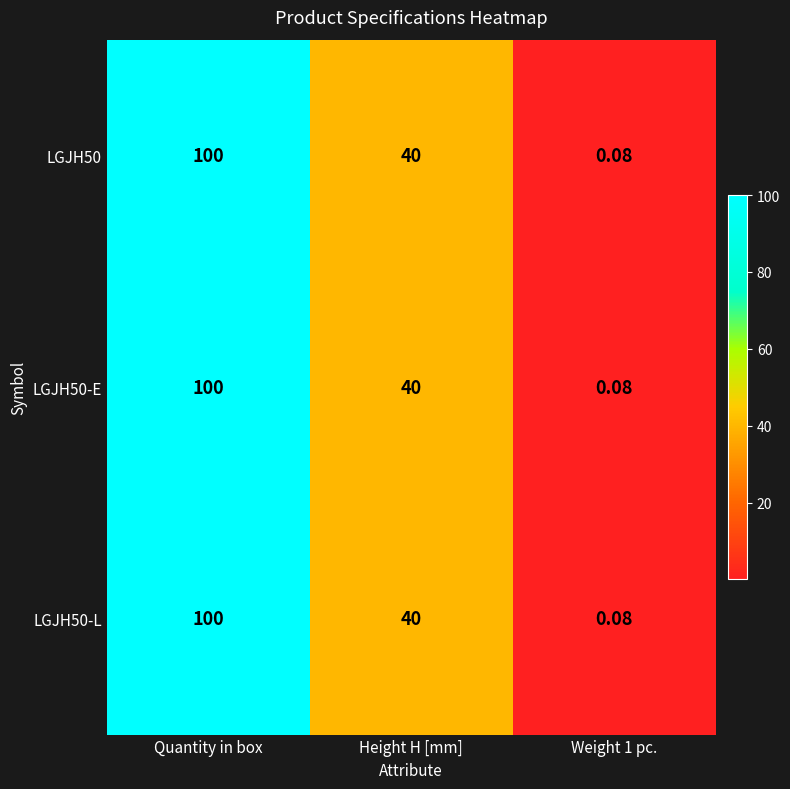

At which label does LGJH50-L first exceed 40?

Quantity in box